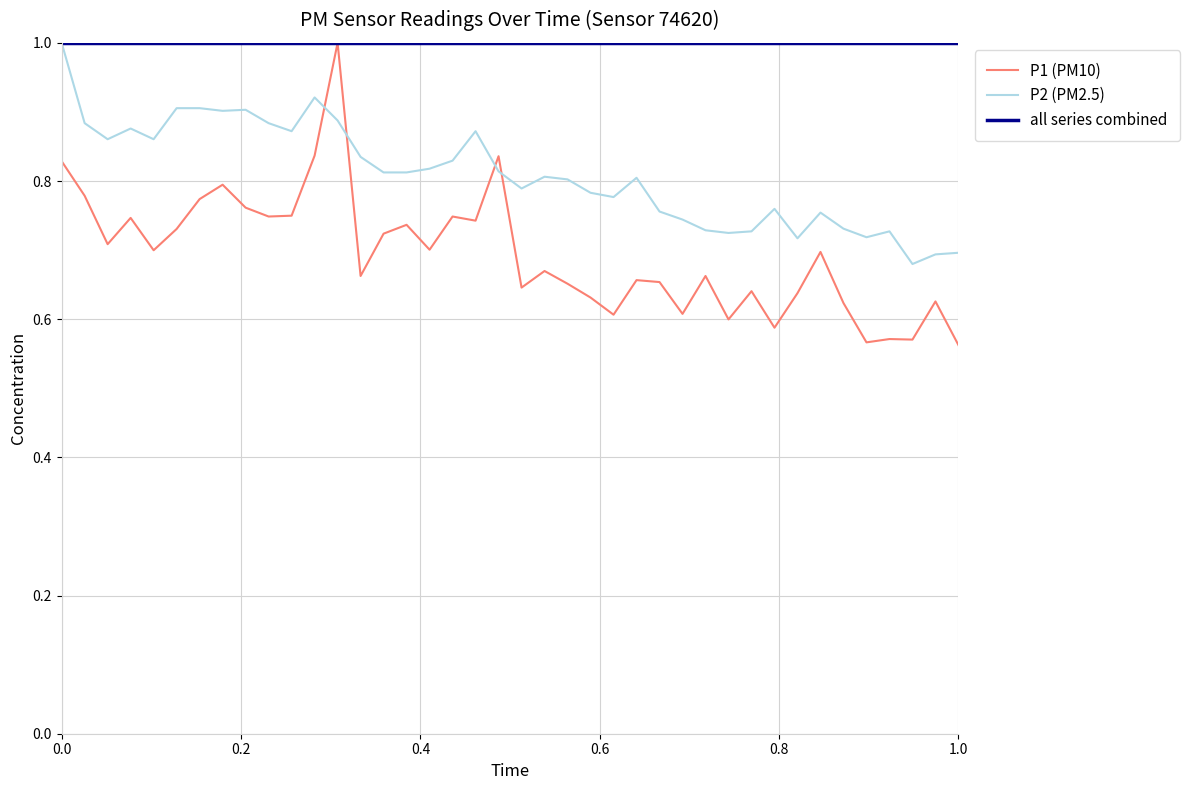

Which series has the largest total across all categories?

all series combined